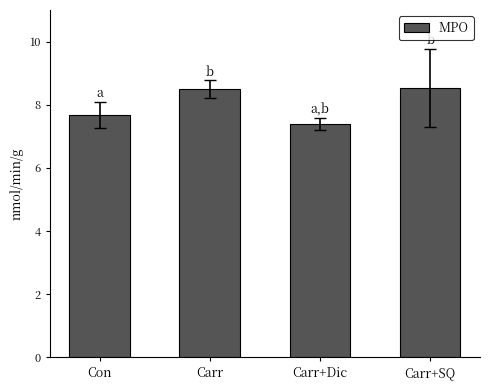

What is the label of the 4th bar from the right?

Con